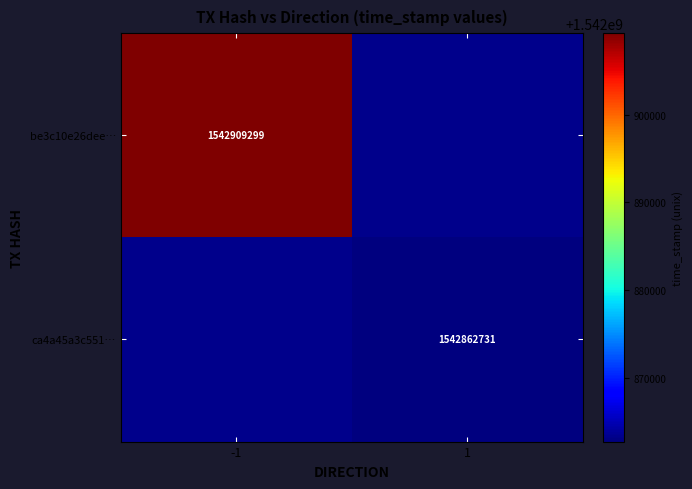

The be3c10e26dee… series shows 1542909299 at -1. True or false?

True